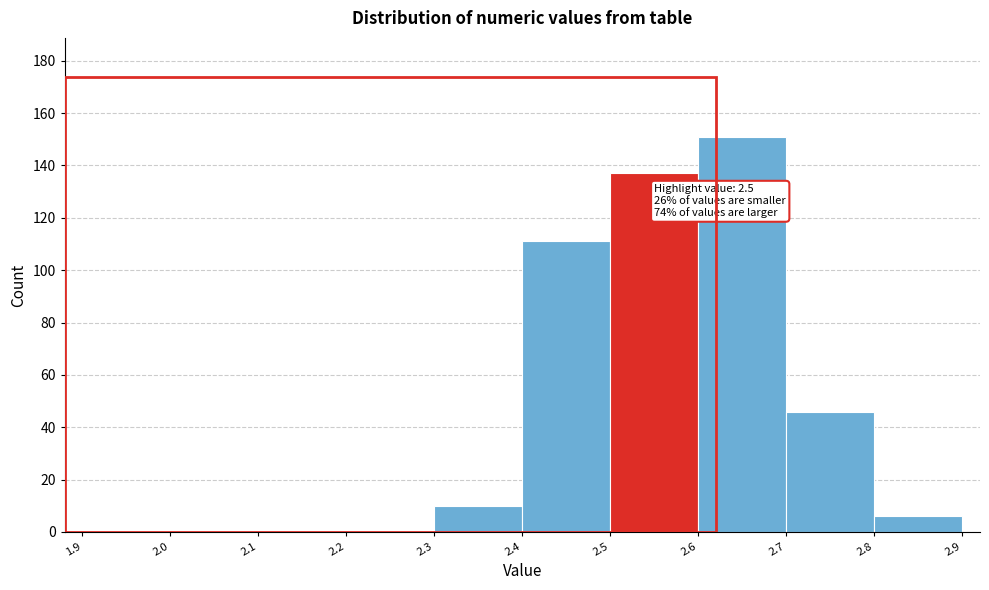

Over which range of the x-axis is the bar tallest?

2.6 to 2.7